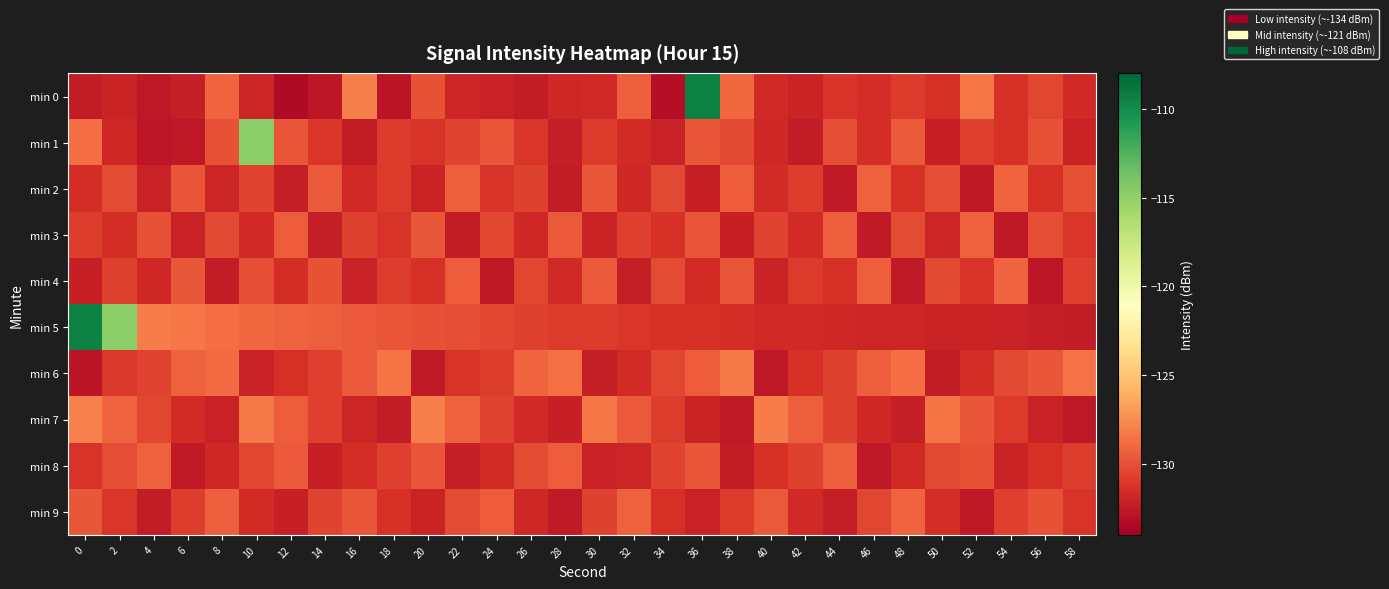

Reading right to left, transcribe all the data shown in this chart.

min 0: 58=-131.7	56=-130.4	54=-131.3	52=-128.4	50=-131.4	48=-130.9	46=-131.5	44=-131.2	42=-132.0	40=-131.7	38=-129.0	36=-109.4	34=-133.2	32=-129.4	30=-131.7	28=-131.8	26=-132.4	24=-132.1	22=-131.9	20=-129.9	18=-132.9	16=-128.1	14=-132.8	12=-133.3	10=-131.9	8=-129.2	6=-132.3	4=-132.6	2=-132.1	0=-132.5
min 1: 58=-132.0	56=-129.9	54=-131.3	52=-130.7	50=-132.2	48=-129.6	46=-131.5	44=-130.1	42=-132.4	40=-131.8	38=-130.3	36=-129.7	34=-132.1	32=-131.6	30=-130.9	28=-132.3	26=-131.1	24=-129.8	22=-130.5	20=-131.2	18=-130.9	16=-132.5	14=-131.1	12=-129.7	10=-114.7	8=-129.9	6=-132.6	4=-132.8	2=-131.8	0=-128.8
min 2: 58=-130.0	56=-131.3	54=-129.2	52=-132.6	50=-130.1	48=-131.4	46=-129.3	44=-132.5	42=-130.8	40=-131.6	38=-129.5	36=-132.2	34=-130.3	32=-131.8	30=-129.7	28=-132.4	26=-130.6	24=-131.2	22=-129.4	20=-132.0	18=-130.9	16=-131.7	14=-129.6	12=-132.3	10=-130.5	8=-131.9	6=-129.8	4=-132.1	2=-130.2	0=-131.5
min 3: 58=-131.1	56=-130.1	54=-132.6	52=-129.3	50=-131.9	48=-130.2	46=-132.5	44=-129.4	42=-131.6	40=-130.5	38=-132.2	36=-129.8	34=-131.3	32=-130.7	30=-132.0	28=-129.6	26=-131.8	24=-130.4	22=-132.4	20=-129.7	18=-131.2	16=-130.6	14=-132.3	12=-129.5	10=-131.7	8=-130.3	6=-132.1	4=-129.9	2=-131.5	0=-130.8
min 4: 58=-130.7	56=-132.7	54=-129.2	52=-131.2	50=-130.3	48=-132.5	46=-129.4	44=-131.4	42=-130.9	40=-132.0	38=-129.8	36=-131.6	34=-130.2	32=-132.3	30=-129.6	28=-131.7	26=-130.4	24=-132.6	22=-129.5	20=-131.3	18=-130.8	16=-132.1	14=-129.9	12=-131.5	10=-130.1	8=-132.4	6=-129.7	4=-131.8	2=-130.6	0=-132.2
min 5: 58=-132.5	56=-132.3	54=-132.1	52=-132.1	50=-132.0	48=-131.9	46=-131.9	44=-131.8	42=-131.8	40=-131.7	38=-131.5	36=-131.4	34=-131.3	32=-131.1	30=-130.9	28=-130.9	26=-130.6	24=-130.4	22=-130.1	20=-129.9	18=-129.8	16=-129.6	14=-129.4	12=-129.2	10=-129.0	8=-128.8	6=-128.4	4=-128.1	2=-114.7	0=-109.4
min 6: 58=-128.6	56=-129.7	54=-130.3	52=-131.5	50=-132.4	48=-128.8	46=-129.4	44=-130.6	42=-131.3	40=-132.6	38=-128.3	36=-129.5	34=-130.4	32=-131.6	30=-132.3	28=-128.7	26=-129.1	24=-130.8	22=-131.2	20=-132.5	18=-128.5	16=-129.6	14=-130.7	12=-131.4	10=-132.1	8=-128.9	6=-129.3	4=-130.5	2=-131.0	0=-132.8
min 7: 58=-132.6	56=-132.1	54=-130.9	52=-129.7	50=-128.5	48=-132.3	46=-131.8	44=-130.6	42=-129.4	40=-128.2	38=-132.5	36=-132.0	34=-130.8	32=-129.6	30=-128.4	28=-132.2	26=-131.7	24=-130.5	22=-129.3	20=-128.1	18=-132.4	16=-131.9	14=-130.7	12=-129.5	10=-128.3	8=-132.1	6=-131.6	4=-130.4	2=-129.2	0=-128.0
min 8: 58=-130.8	56=-131.4	54=-132.0	52=-129.9	50=-130.3	48=-131.7	46=-132.6	44=-129.4	42=-130.6	40=-131.3	38=-132.4	36=-129.7	34=-130.5	32=-131.9	30=-132.1	28=-129.5	26=-130.2	24=-131.6	22=-132.3	20=-129.8	18=-130.7	16=-131.5	14=-132.2	12=-129.6	10=-130.4	8=-131.8	6=-132.5	4=-129.3	2=-130.1	0=-131.2
min 9: 58=-131.2	56=-129.9	54=-130.7	52=-132.6	50=-131.5	48=-129.2	46=-130.4	44=-132.3	42=-131.7	40=-129.6	38=-130.9	36=-132.1	34=-131.4	32=-129.3	30=-130.6	28=-132.5	26=-131.8	24=-129.5	22=-130.2	20=-132.0	18=-131.3	16=-129.8	14=-130.5	12=-132.2	10=-131.6	8=-129.4	6=-130.8	4=-132.4	2=-131.1	0=-129.7